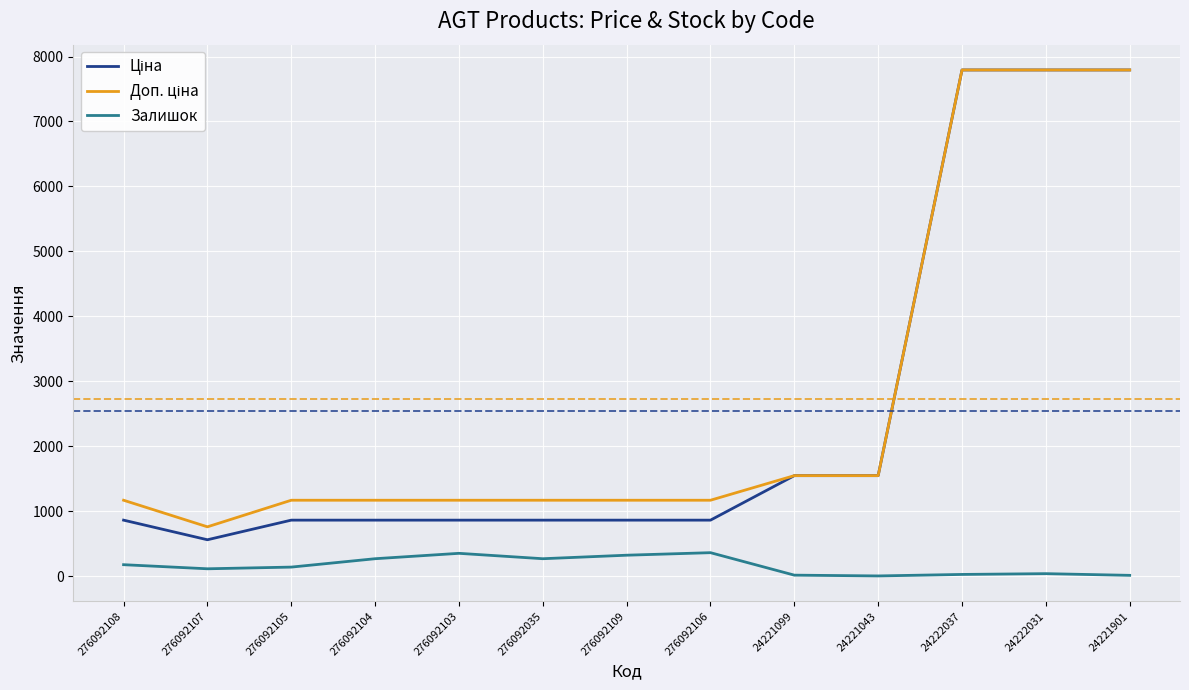

What is the difference between the highest and lowest values at 276092103?

817.2